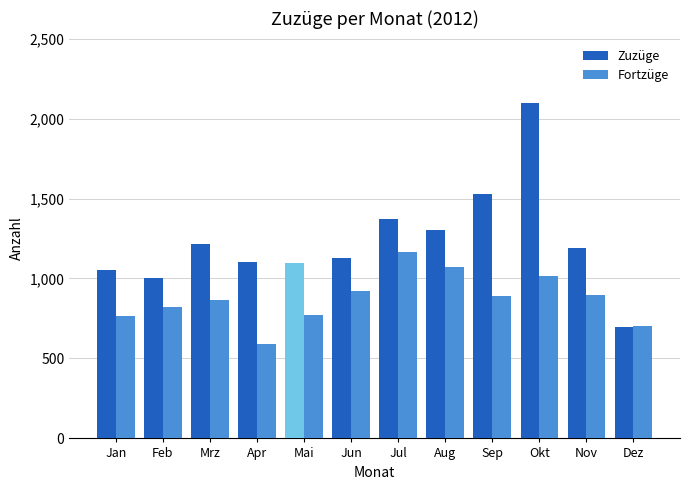

What is the lowest value of the Zuzüge series?

699